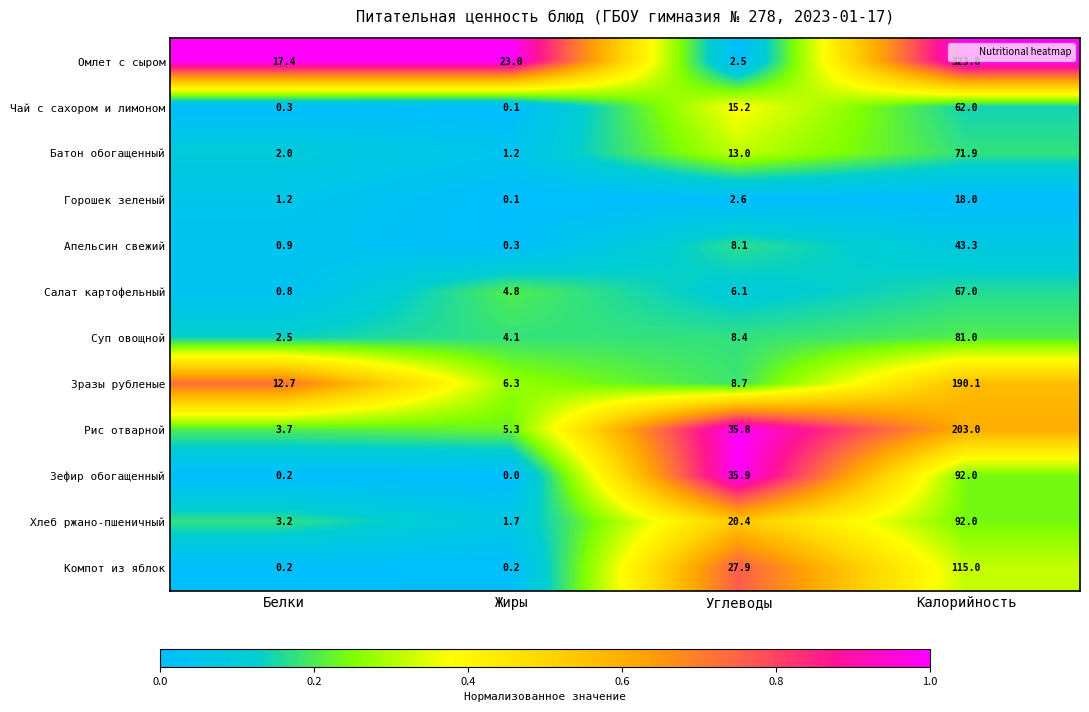

List the labels in order of Рис отварной value, smallest first.

Белки, Жиры, Углеводы, Калорийность